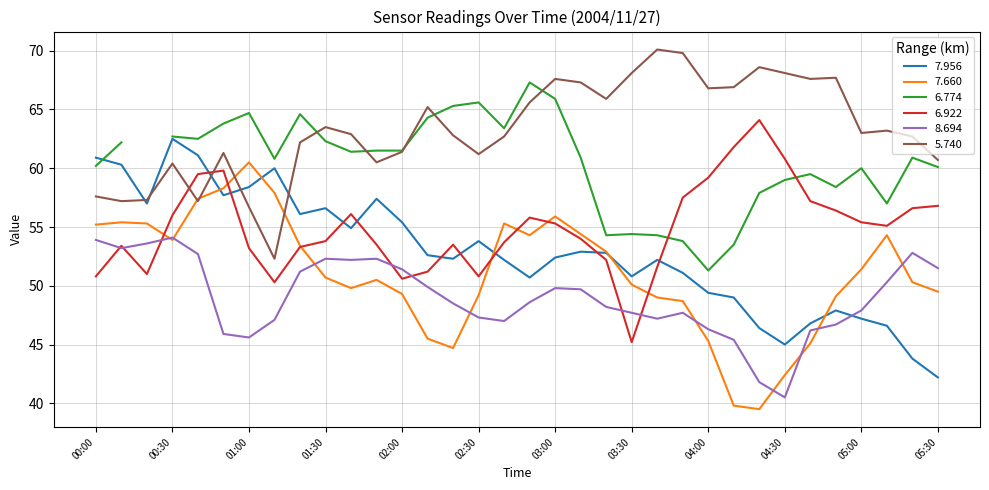

Is the value of 5.740 at 05:20 greater than the value of 7.956 at 03:40?

Yes